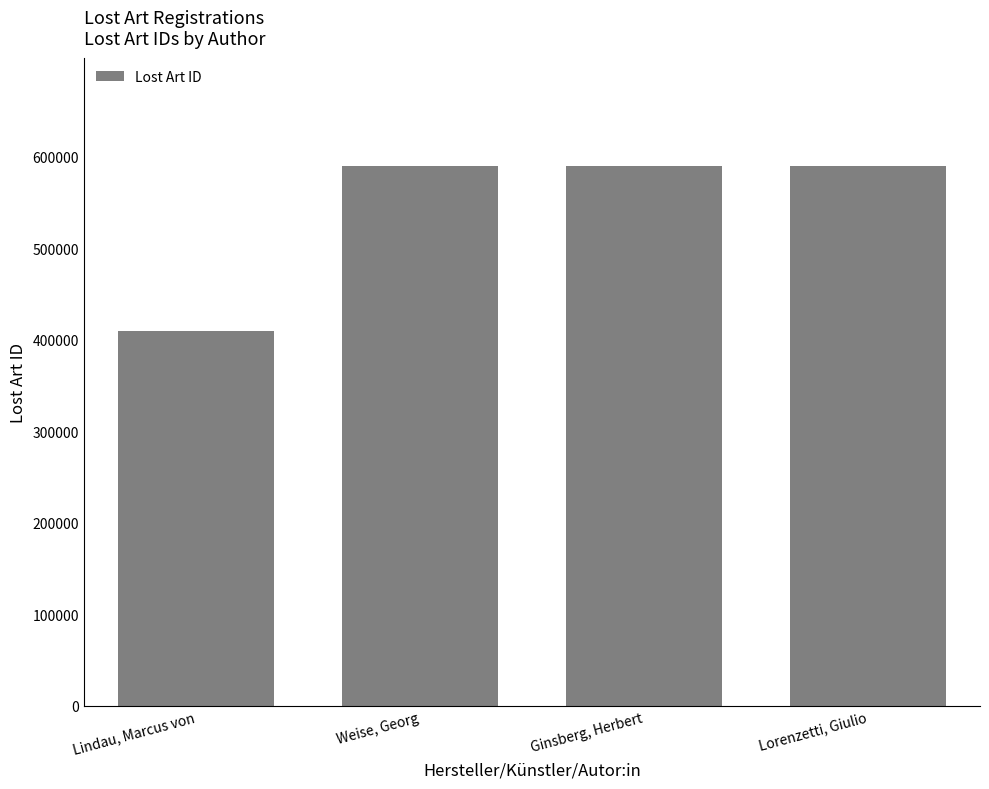

What is the difference between the maximum and minimum values?

181135